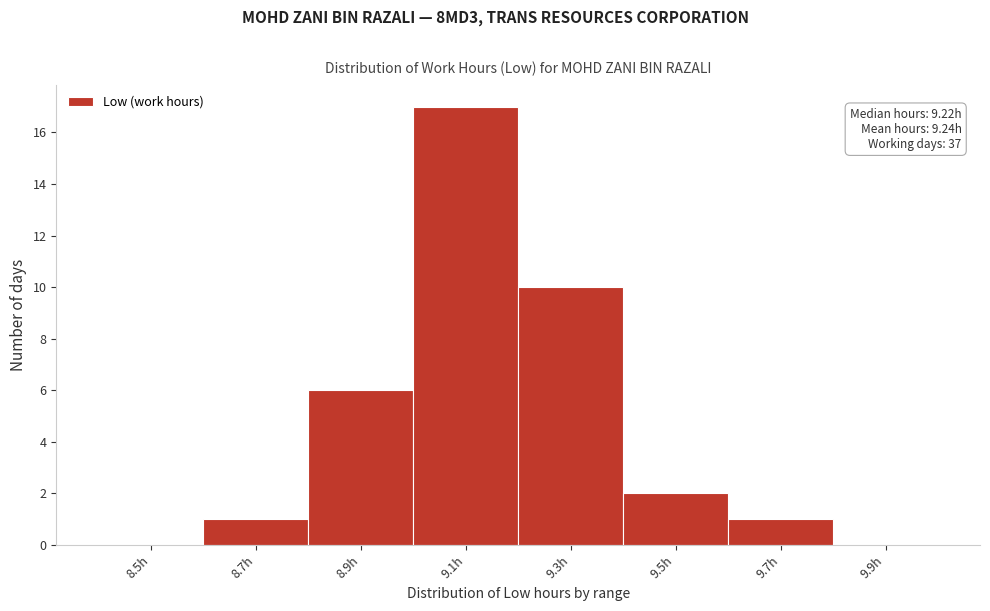

Reading left to right, list all the values displayed in this chart.

8.5h=0	8.7h=1	8.9h=6	9.1h=17	9.3h=10	9.5h=2	9.7h=1	9.9h=0